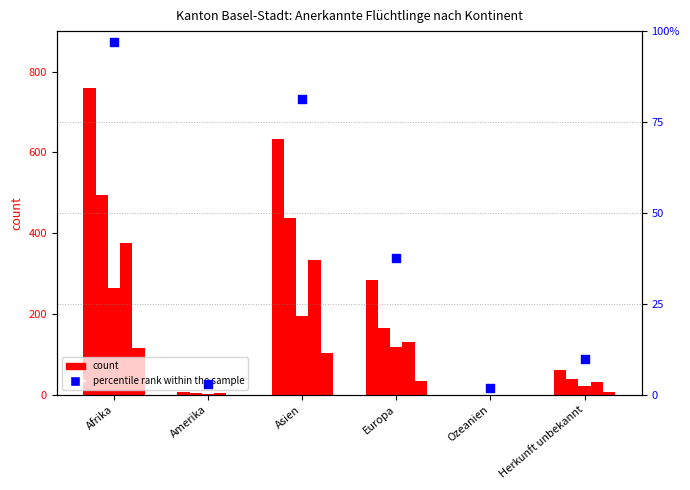

At how many categories does at least one series exceed 97?

3